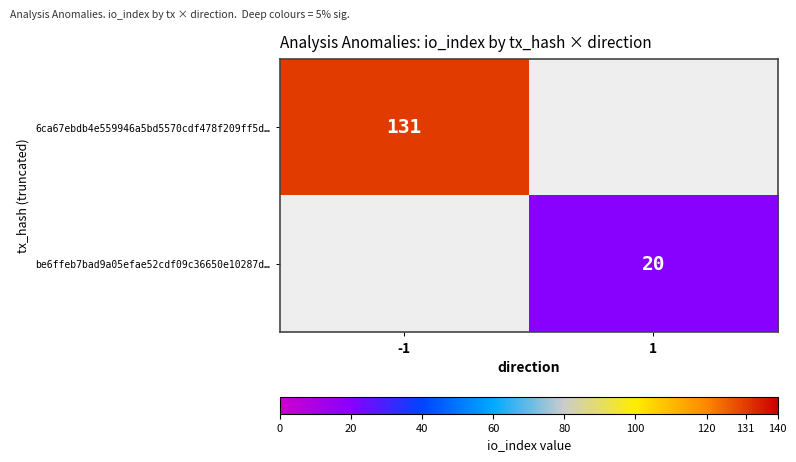

The 6ca67ebdb4e559946a5bd5570cdf478f209ff5d… series shows 131 at -1. True or false?

True